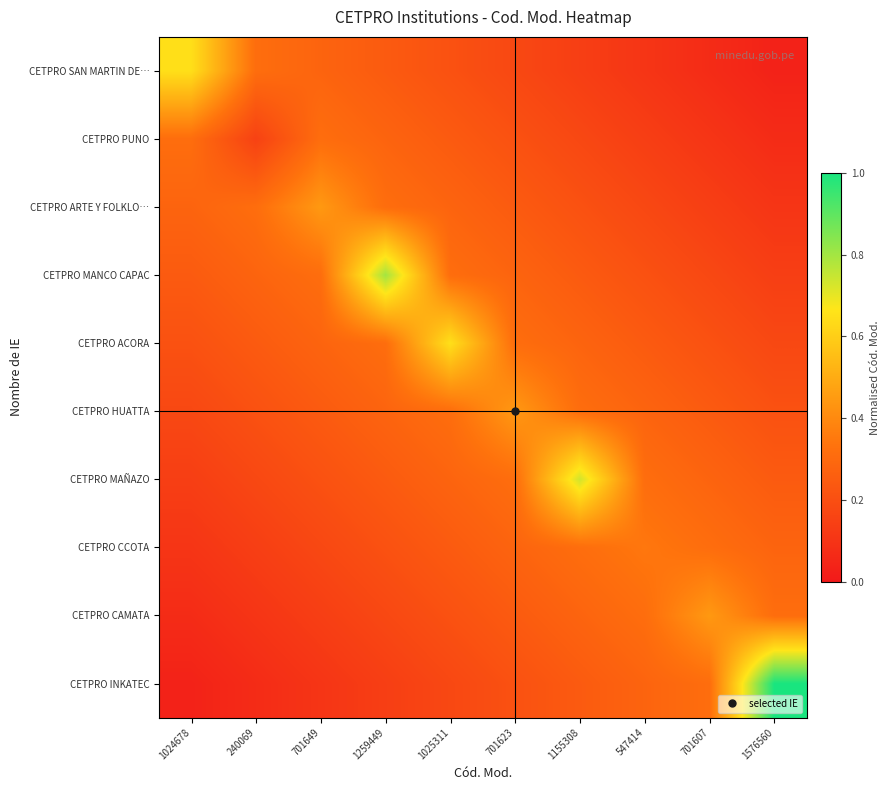

How many categories are shown in the chart?

10